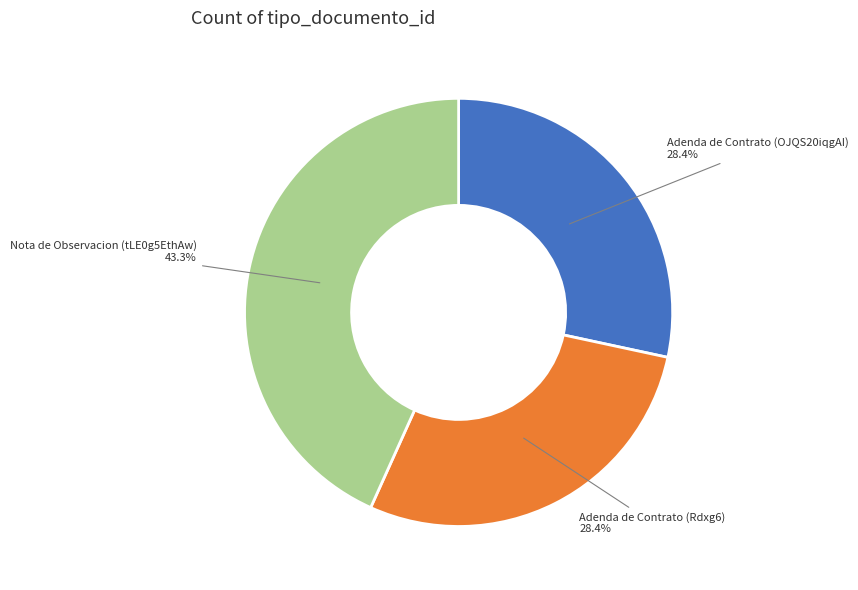

What percentage is the Adenda de Contrato (OJQS20iqgAI) slice, to the nearest percent?

28%